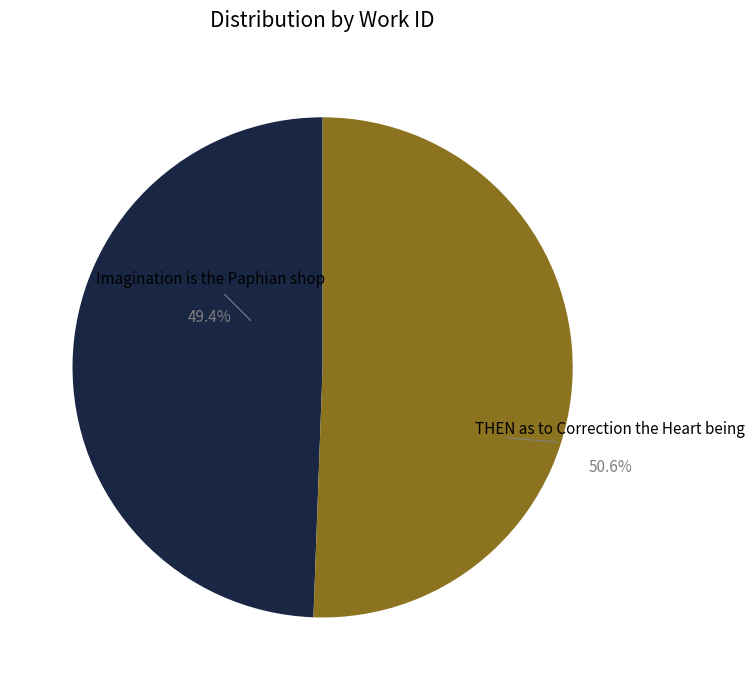

How many segments does this pie chart have?

2